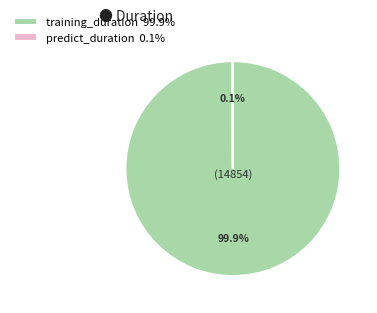

True or false: training_duration accounts for 100% of the total.

True